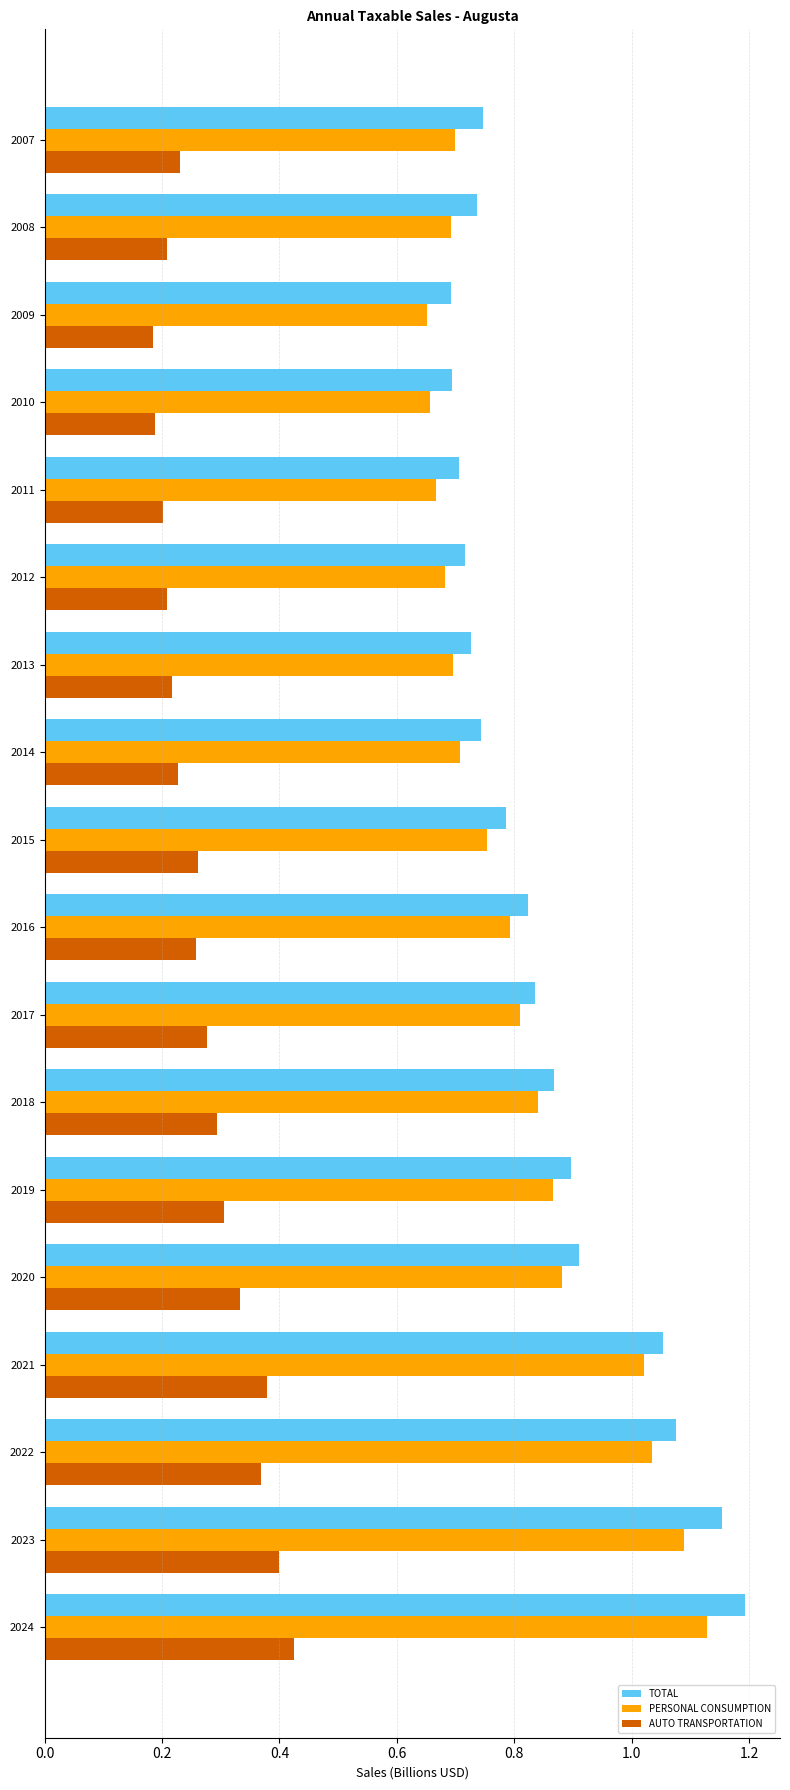

What is the sum of all AUTO TRANSPORTATION values?

5.0